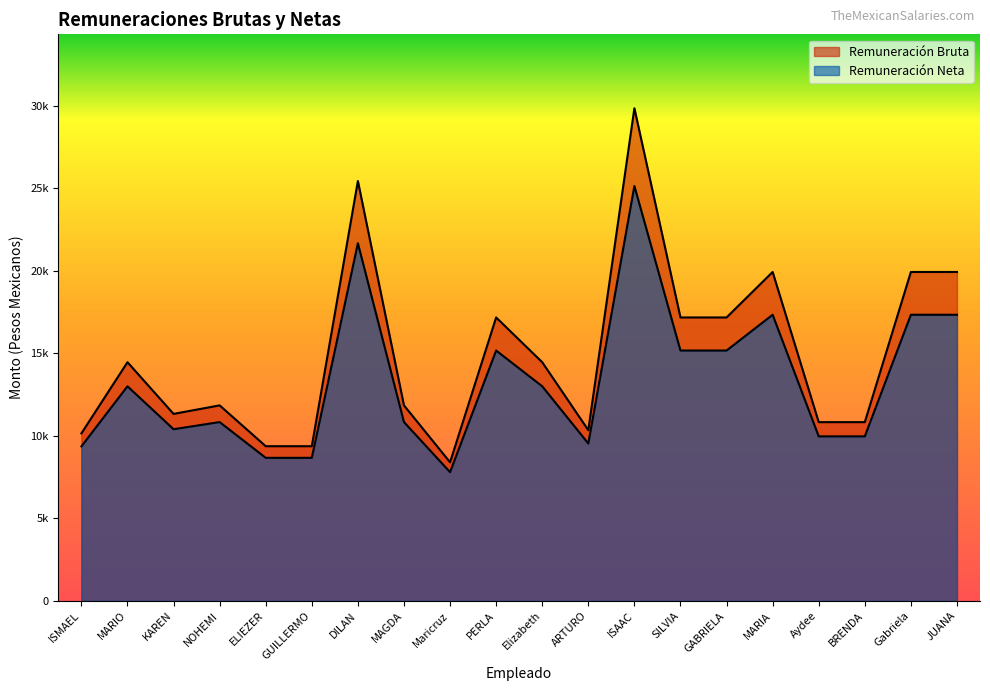

How many lines are shown in the chart?

2